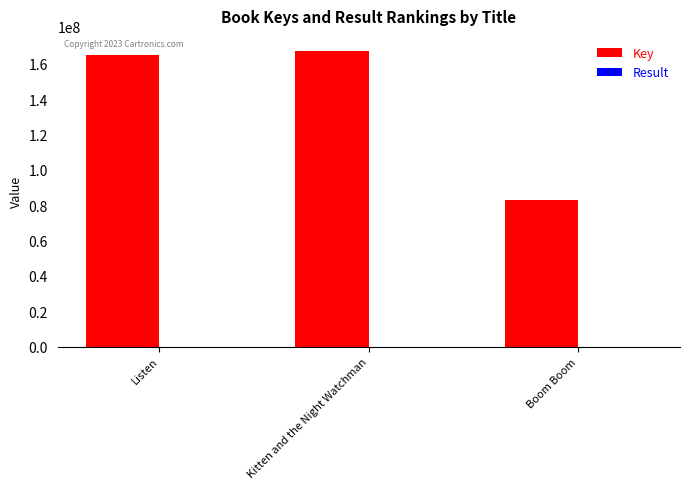

At which label is Key closest to 125253749?

Listen